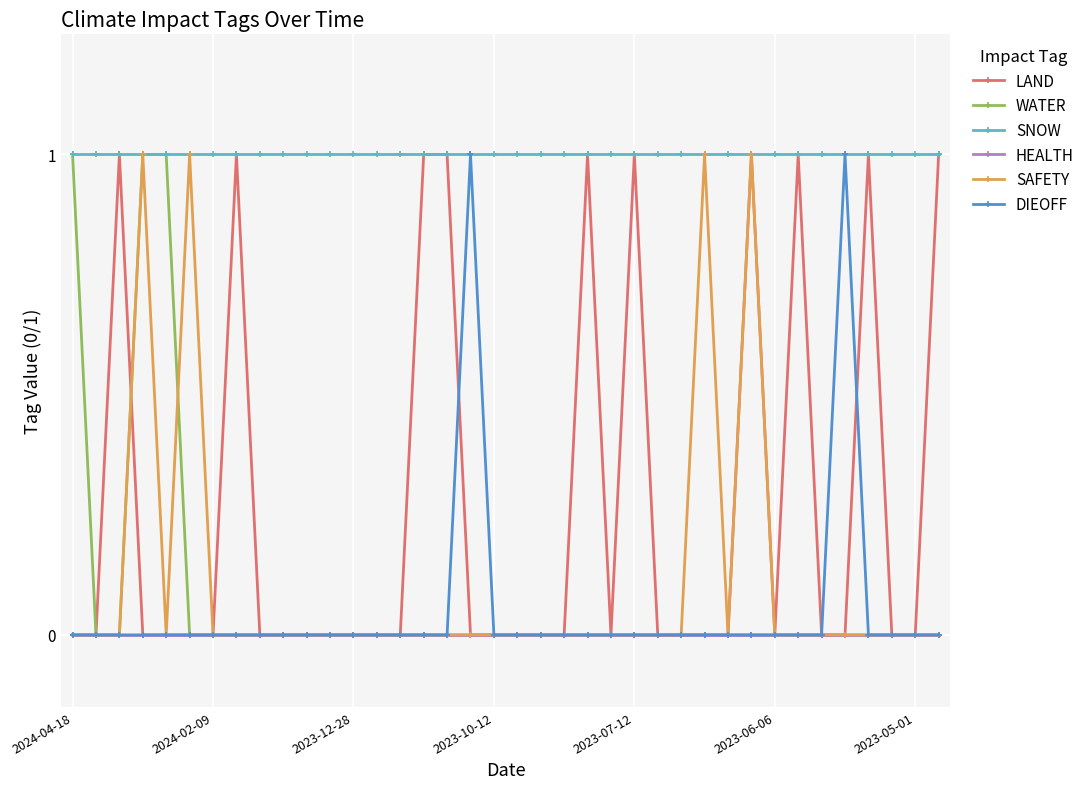

True or false: SNOW and HEALTH intersect in this chart.

False